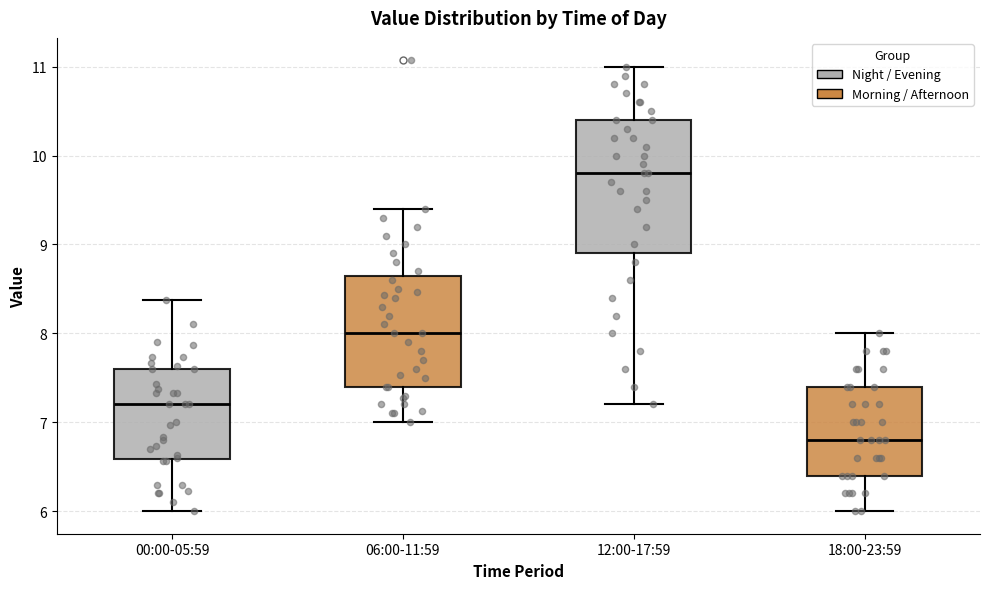

Reading left to right, transcribe this box plot: for each box, give where its median line is, the range the box spans, and where its two whiskers end, as read against the y-axis. The values are not printed on the chart, so give them approximately, as read against the axis.

00:00-05:59: median 7.2, box 6.6 to 7.6, whiskers 6.0 to 8.4
06:00-11:59: median 8.0, box 7.4 to 8.7, whiskers 7.0 to 9.4
12:00-17:59: median 9.8, box 8.9 to 10.4, whiskers 7.2 to 11.0
18:00-23:59: median 6.8, box 6.4 to 7.4, whiskers 6.0 to 8.0